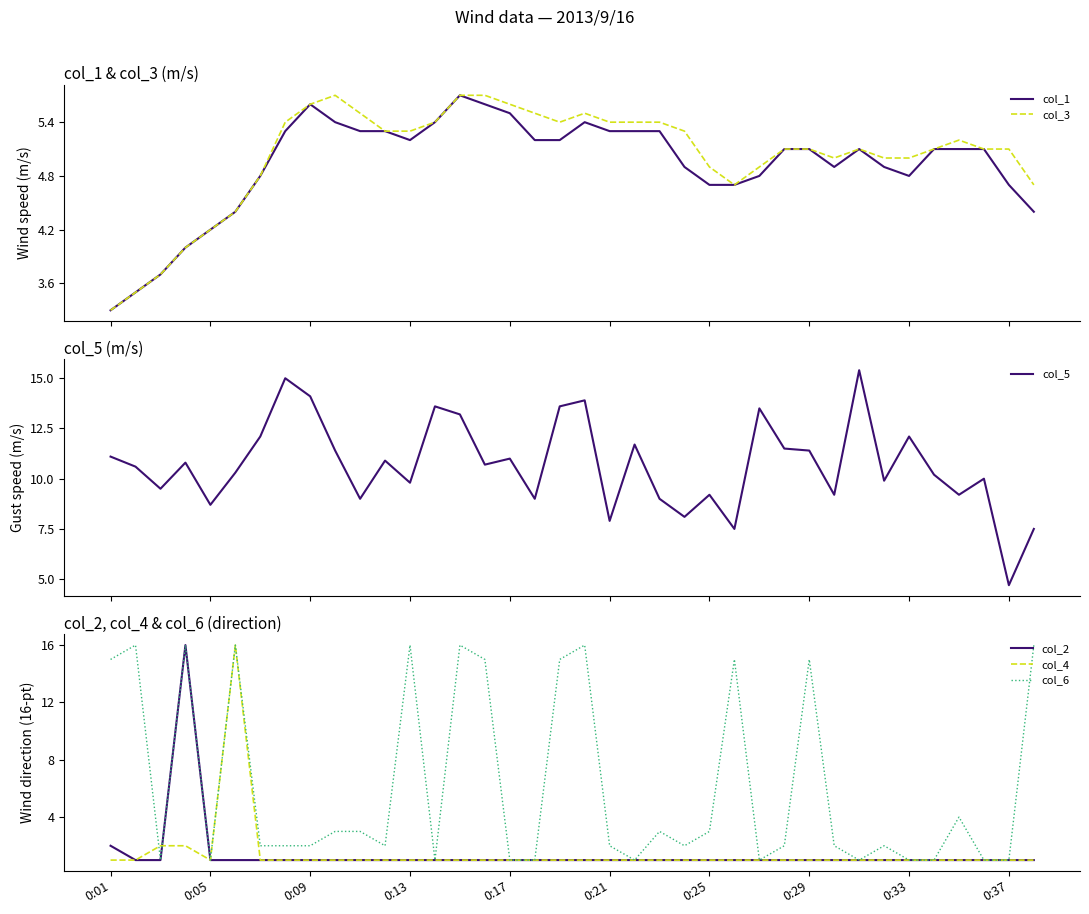

What is the highest value of the col_3 series?

5.7